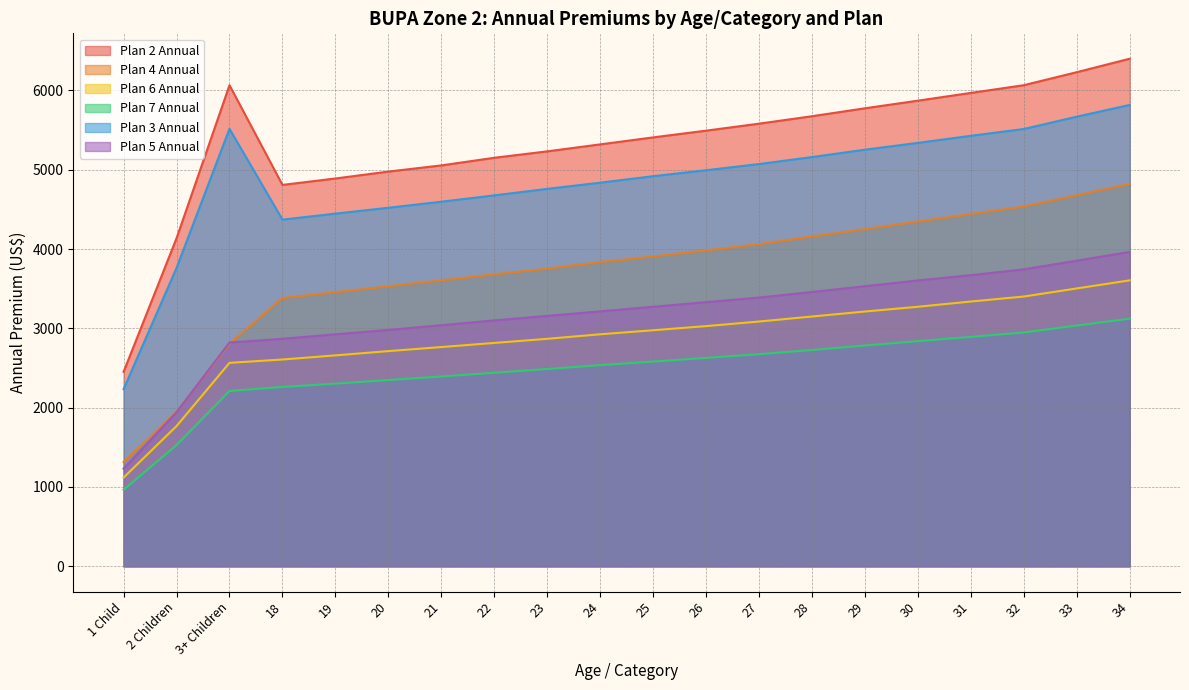

True or false: Plan 4 Annual and Plan 7 Annual cross at least once.

False